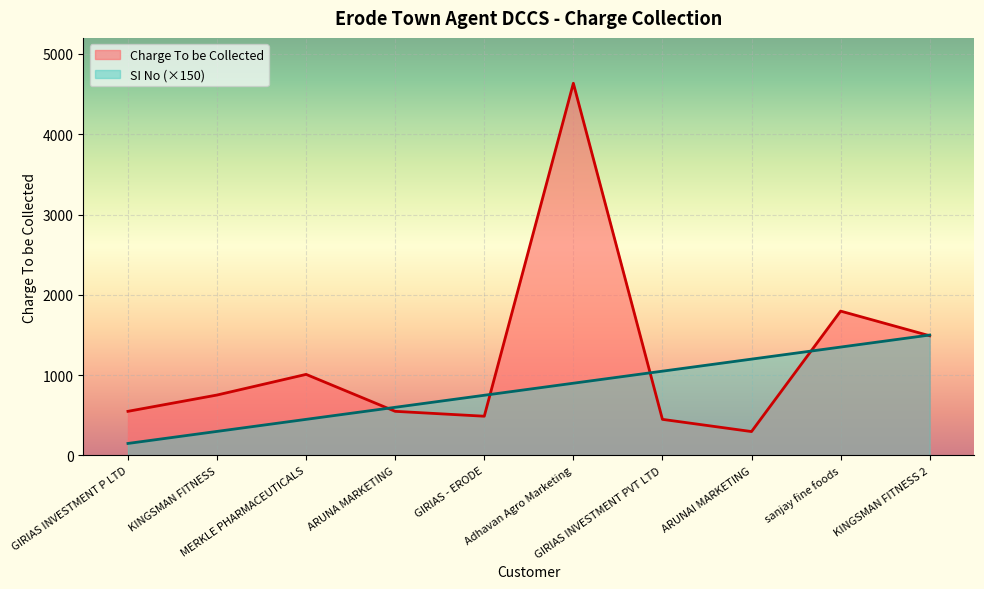

After their last crossing, which series has the higher values: SI No or Charge To be Collected?

SI No